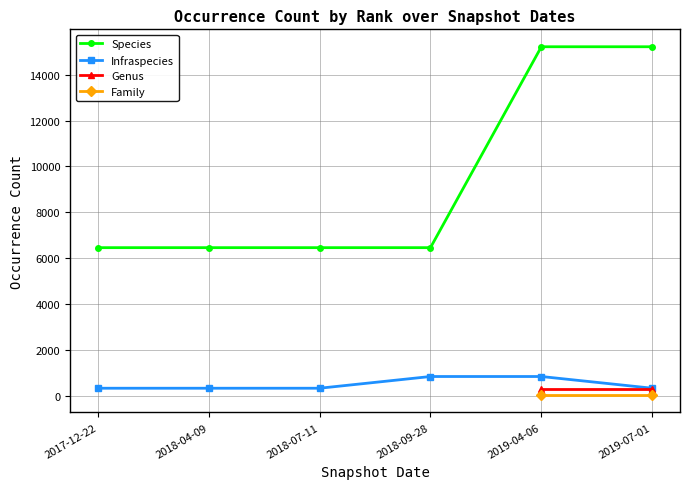

At which label does Infraspecies reach its peak?

2018-09-28